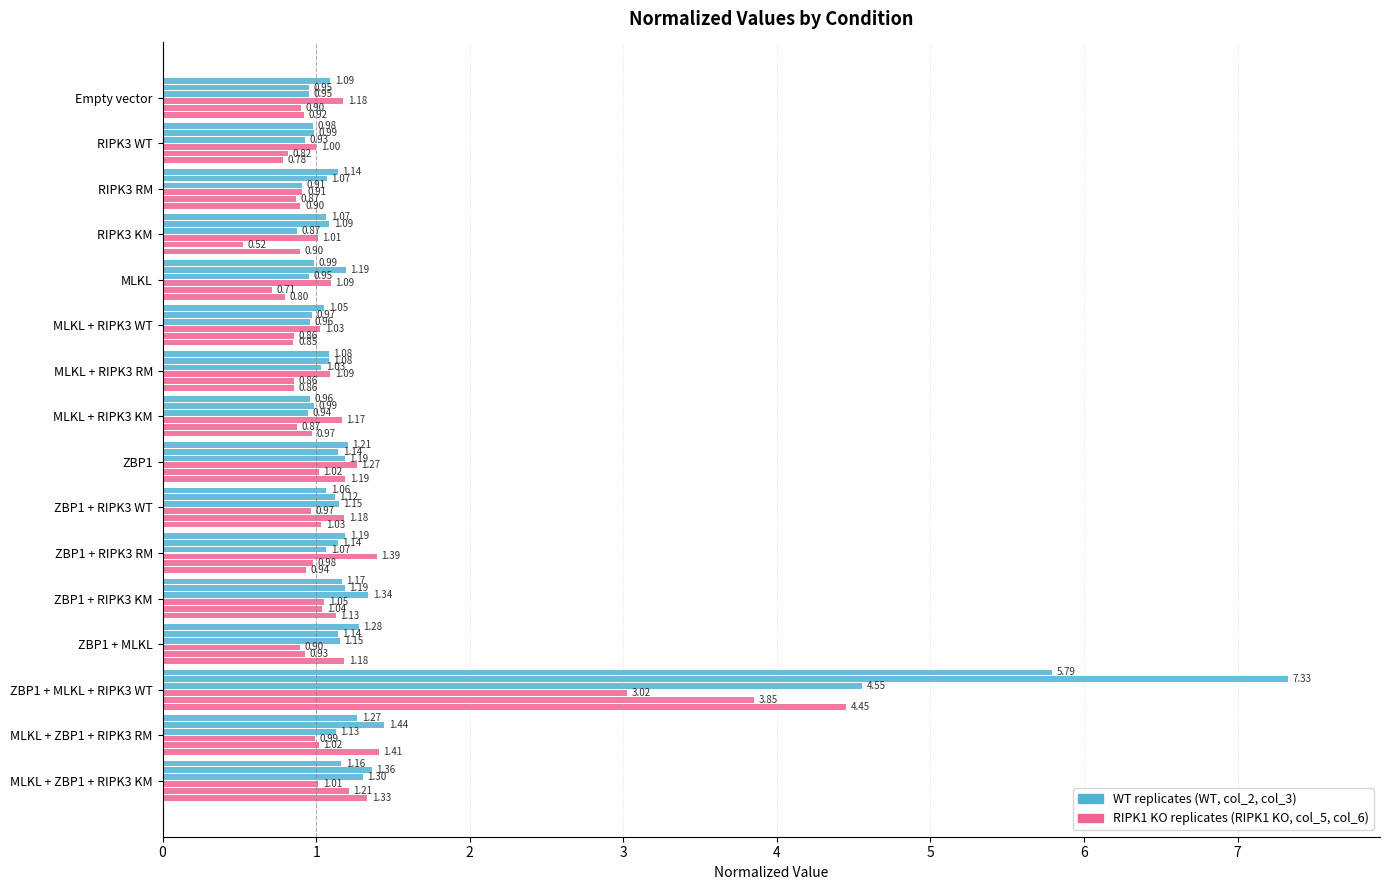

Reading left to right, transcribe all the data shown in this chart.

WT: 1.1	1.0	1.1	1.1	1.0	1.1	1.1	1.0	1.2	1.1	1.2	1.2	1.3	5.8	1.3	1.2
col_2: 1.0	1.0	1.1	1.1	1.2	1.0	1.1	1.0	1.1	1.1	1.1	1.2	1.1	7.3	1.4	1.4
col_3: 1.0	0.9	0.9	0.9	1.0	1.0	1.0	0.9	1.2	1.1	1.1	1.3	1.2	4.6	1.1	1.3
RIPK1 KO: 1.2	1.0	0.9	1.0	1.1	1.0	1.1	1.2	1.3	1.0	1.4	1.1	0.9	3.0	1.0	1.0
col_5: 0.9	0.8	0.9	0.5	0.7	0.9	0.9	0.9	1.0	1.2	1.0	1.0	0.9	3.9	1.0	1.2
col_6: 0.9	0.8	0.9	0.9	0.8	0.9	0.9	1.0	1.2	1.0	0.9	1.1	1.2	4.5	1.4	1.3